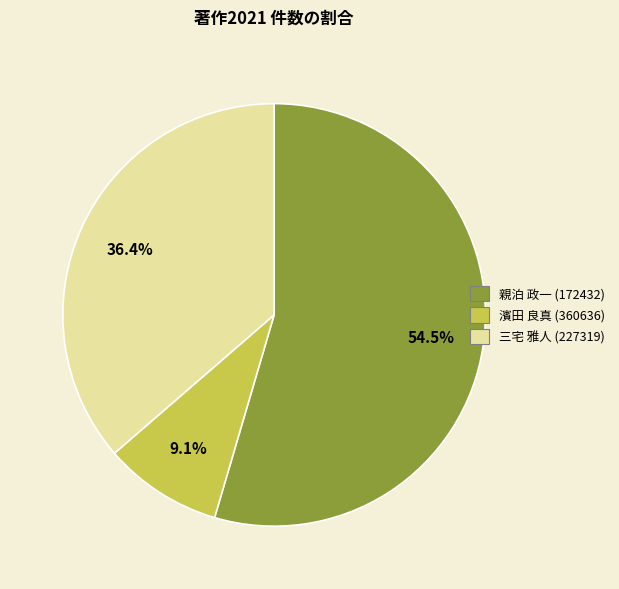

Is 濱田 良真 (360636) the majority of the pie?

No